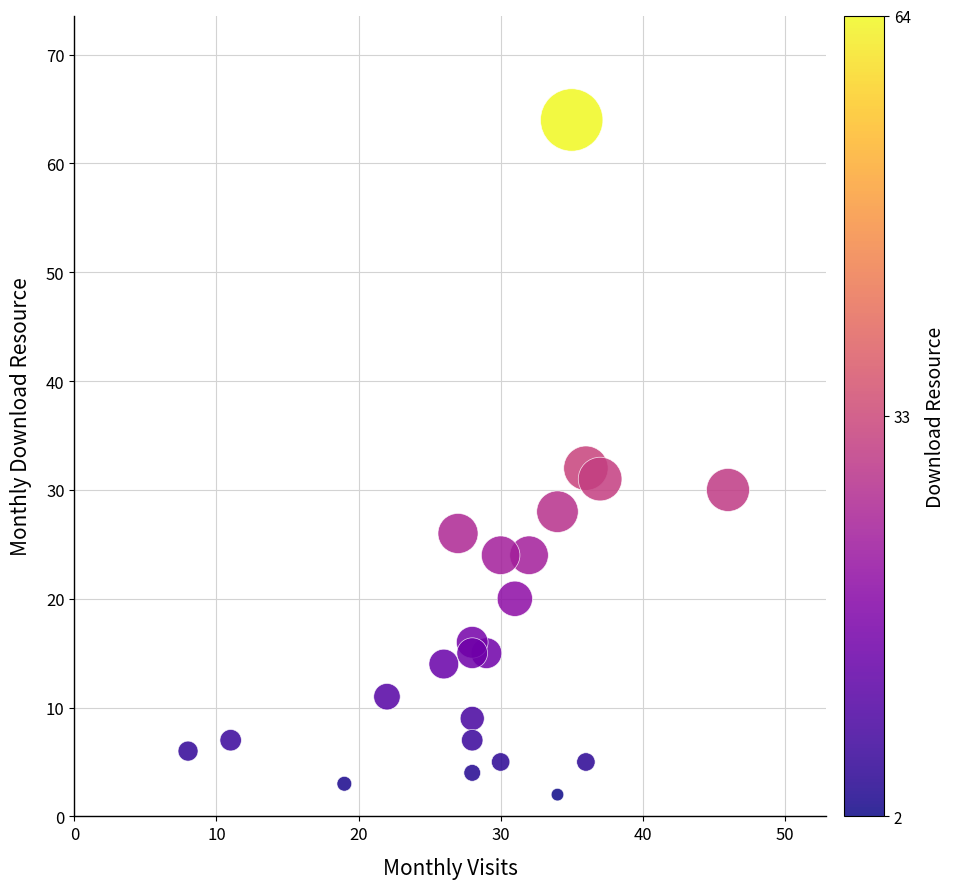

What is the range of Y values (max minus min)?

62